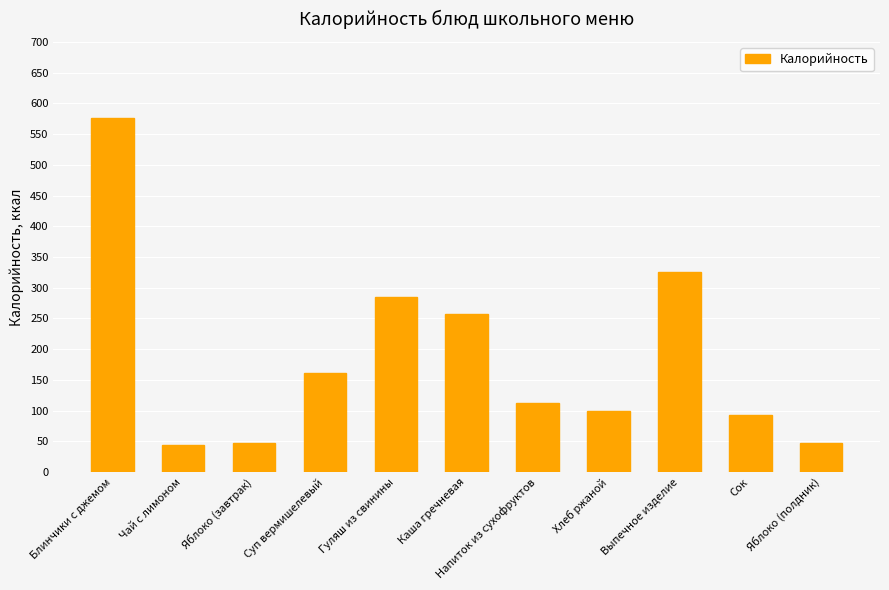

Does the chart contain any negative values?

No